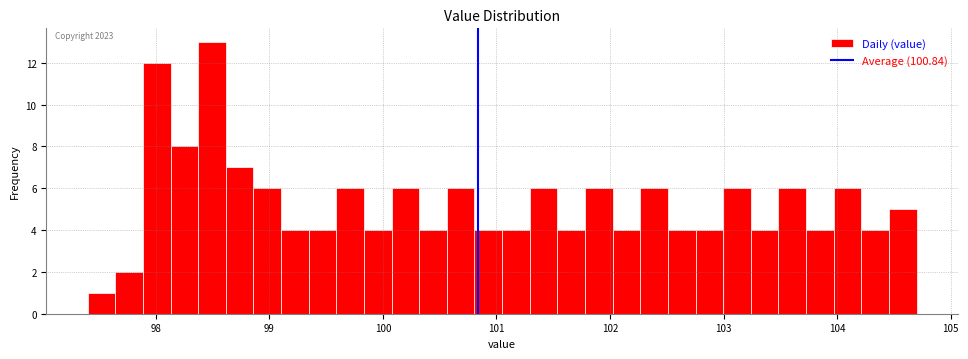

Read against the x-axis, roughly where is the centre of the tallest bar?

98.5